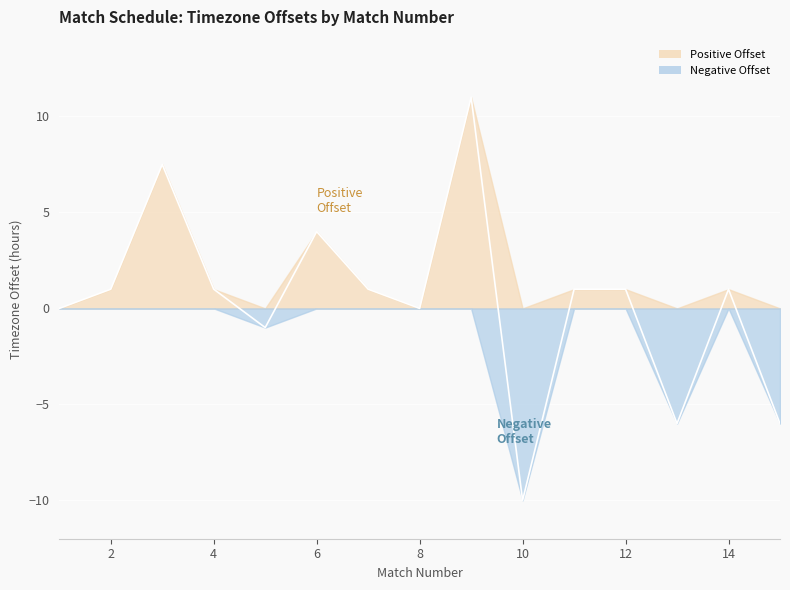

How many negative values are there?

4